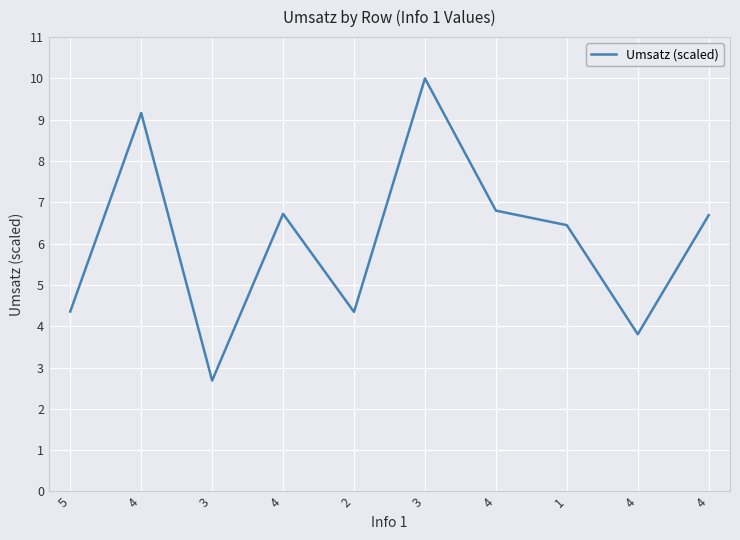

How many lines are shown in the chart?

1